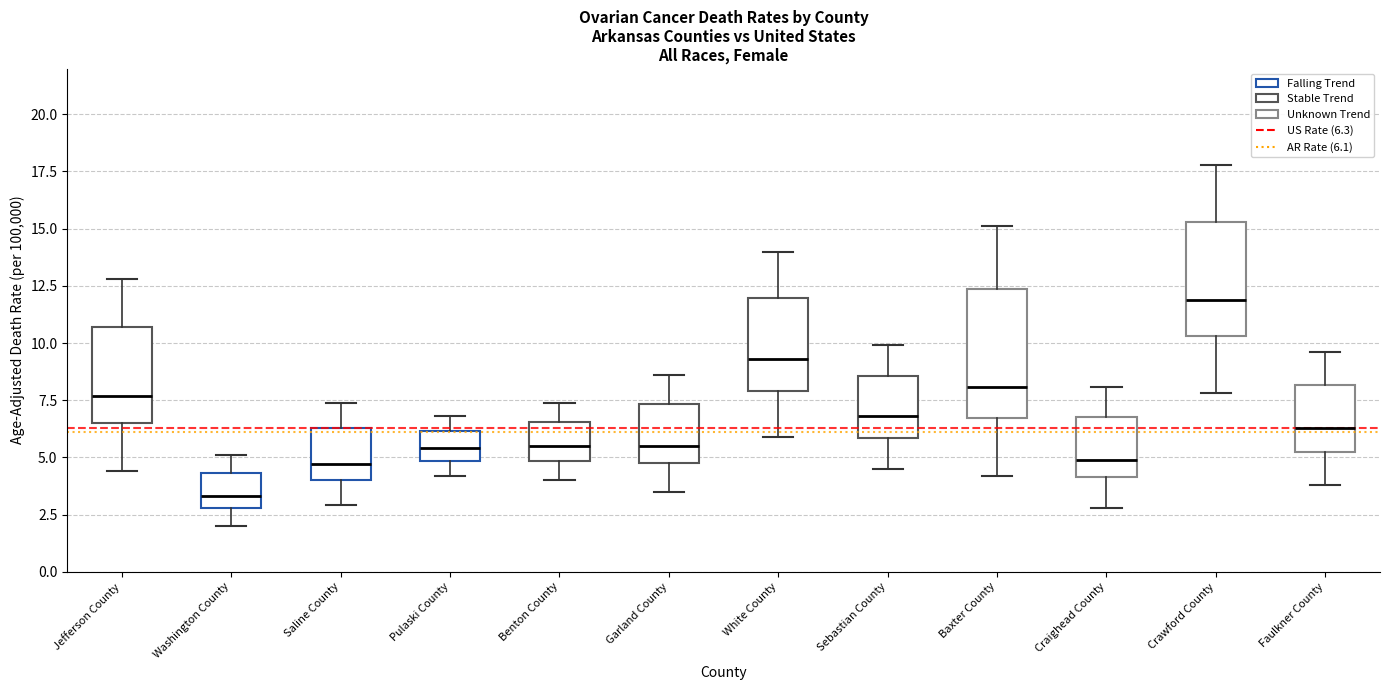

Which box has the lowest median line?

Washington County